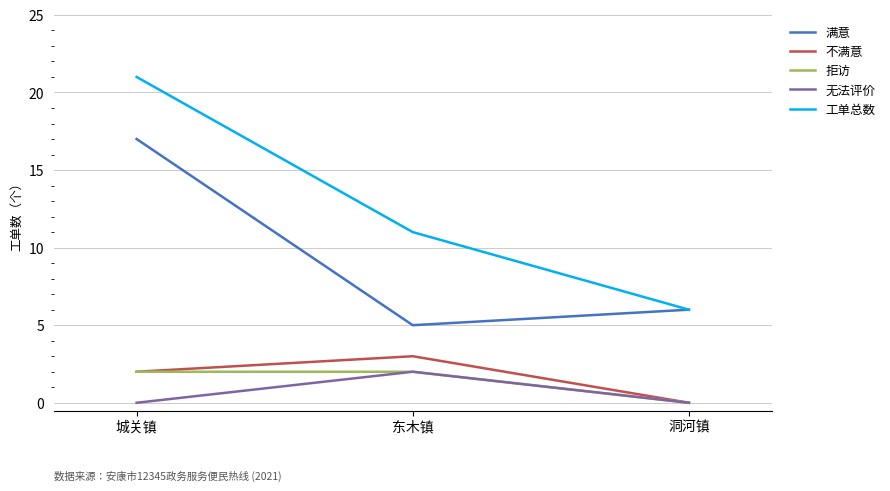

How many lines are shown in the chart?

5